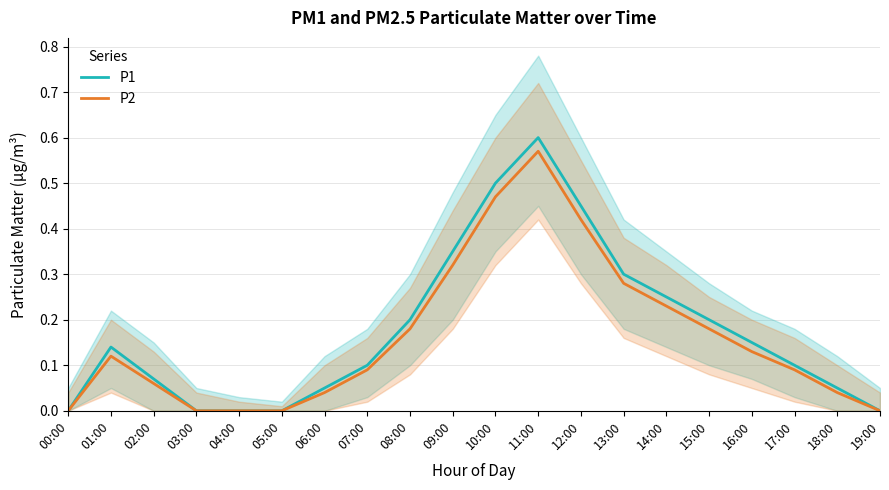

At which category does P2 reach its first local peak?

01:00